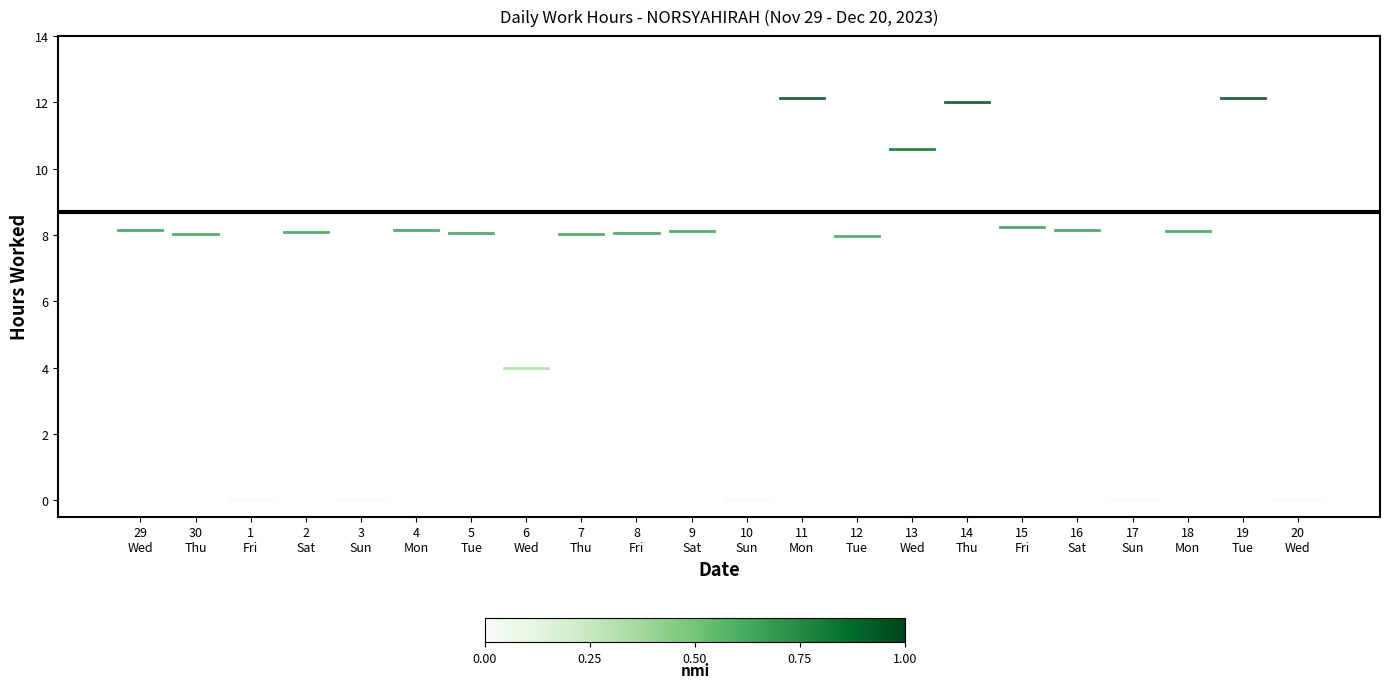

What is the minimum value for Day 7?

8.0